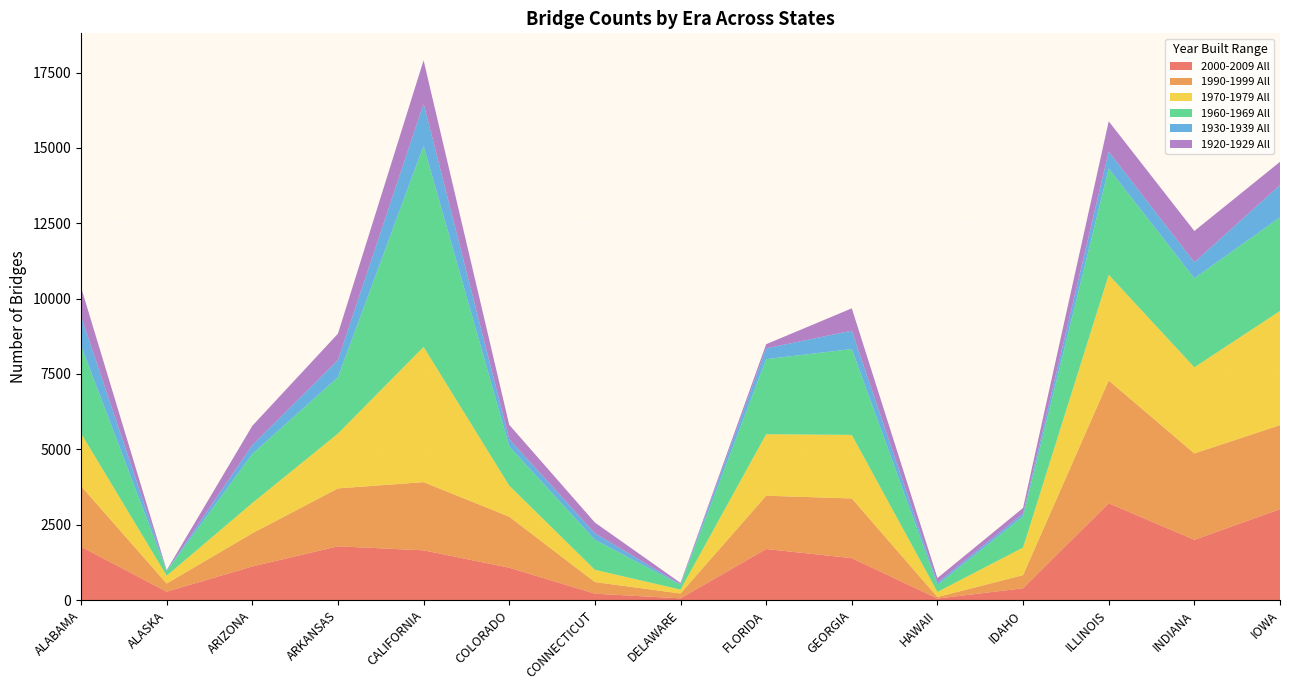

Reading left to right, transcribe all the data shown in this chart.

2000-2009 All: 1768	277	1113	1782	1648	1072	210	55	1692	1389	48	390	3210	1997	3013
1990-1999 All: 2015	269	1101	1921	2262	1692	386	161	1768	1980	51	436	4074	2866	2788
1970-1979 All: 1747	260	1003	1819	4487	1031	406	129	2040	2109	169	914	3505	2857	3788
1960-1969 All: 2908	152	1628	1867	6675	1301	995	160	2490	2848	233	1035	3525	2956	3105
1930-1939 All: 978	16	296	573	1399	242	217	20	360	608	73	97	565	529	1071
1920-1929 All: 964	16	638	874	1434	475	357	42	136	743	155	183	1003	1038	772